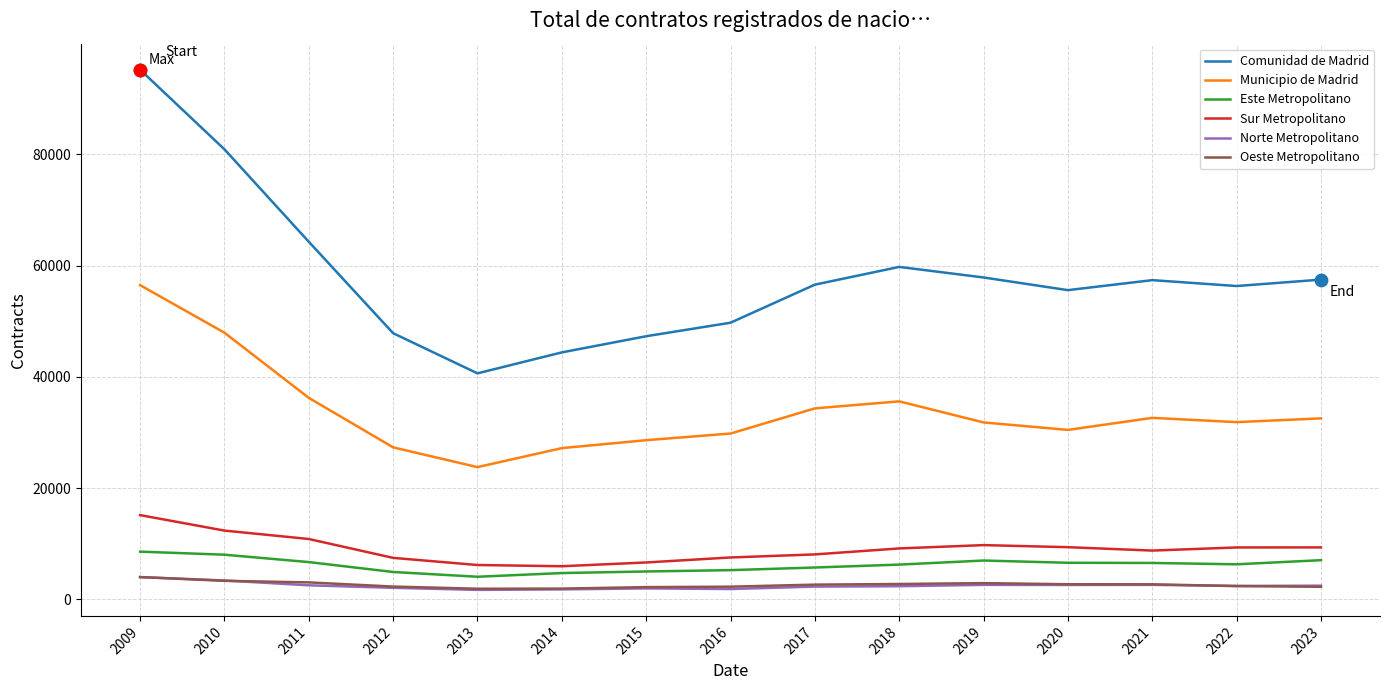

What are all the series names shown in the legend?

Comunidad de Madrid, Municipio de Madrid, Este Metropolitano, Sur Metropolitano, Norte Metropolitano, Oeste Metropolitano